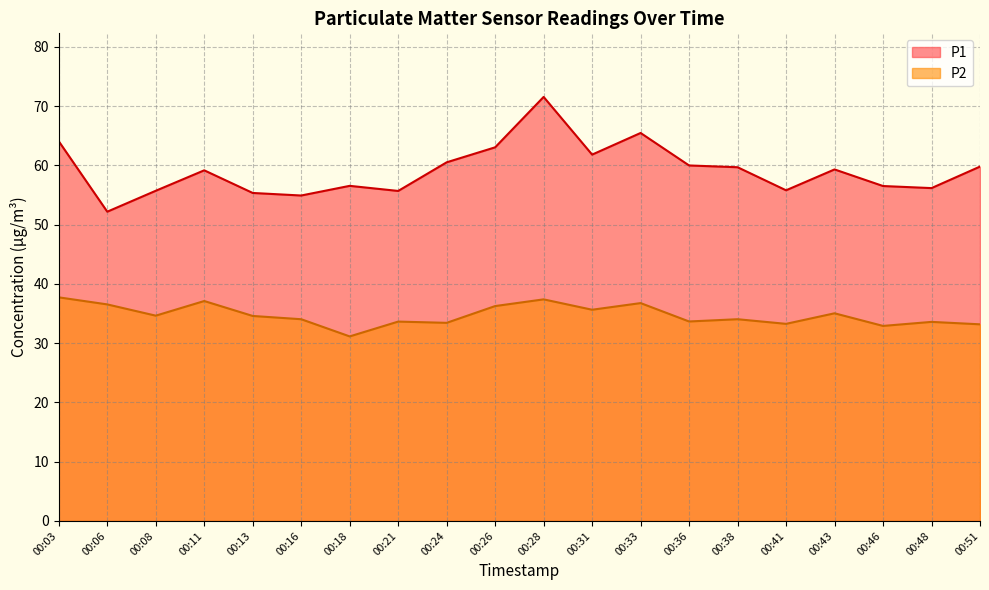

What is the value of the P1 point at the 1st from the left?

64.0